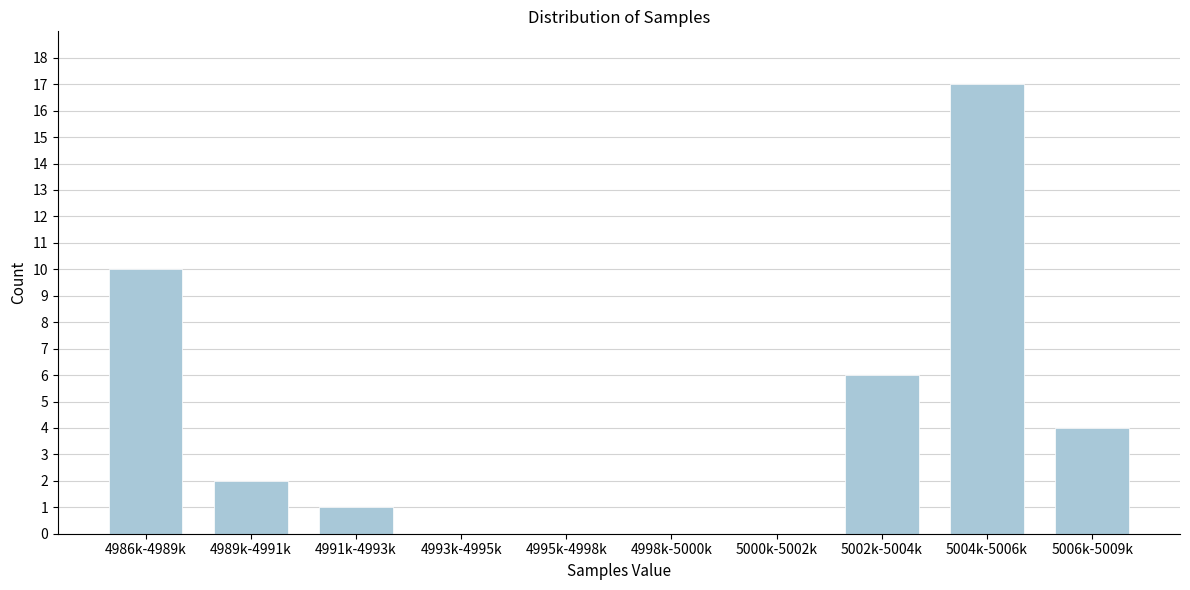

Reading left to right, extract all data points from this chart.

4986k-4989k=10	4989k-4991k=2	4991k-4993k=1	4993k-4995k=0	4995k-4998k=0	4998k-5000k=0	5000k-5002k=0	5002k-5004k=6	5004k-5006k=17	5006k-5009k=4